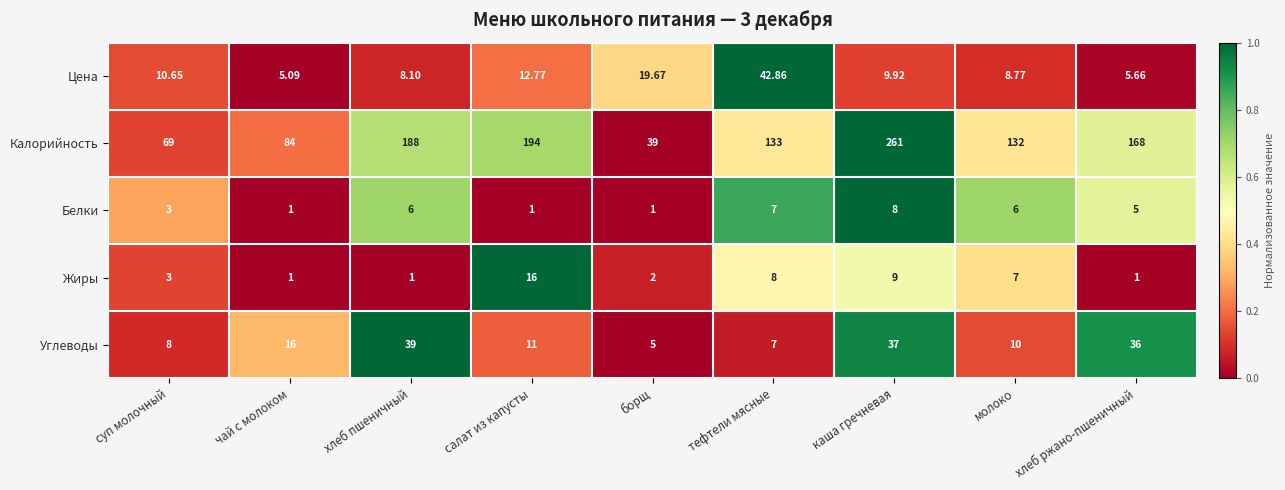

At хлеб ржано-пшеничный, list the series in order from smallest to largest.

Жиры, Белки, Цена, Углеводы, Калорийность